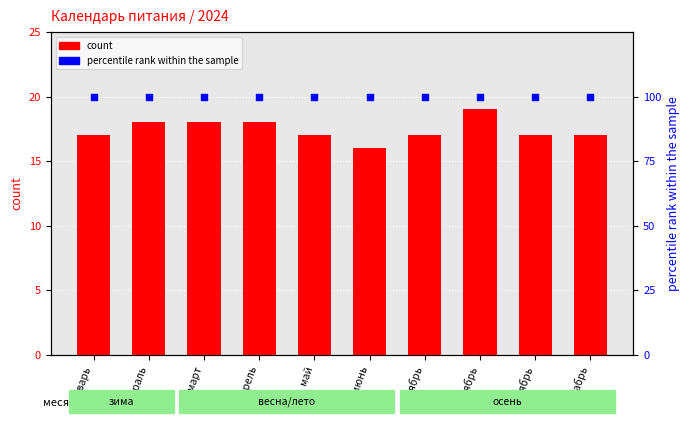

At how many categories does at least one series exceed 81?

10